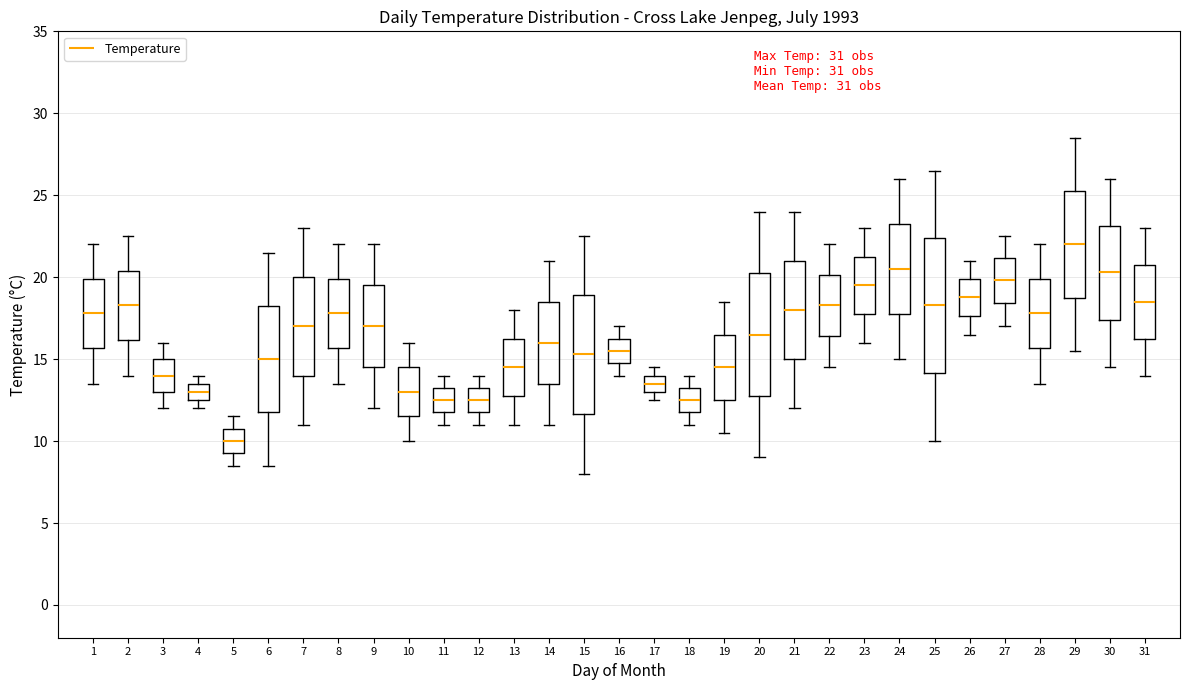

Which box's median line is the highest?

29